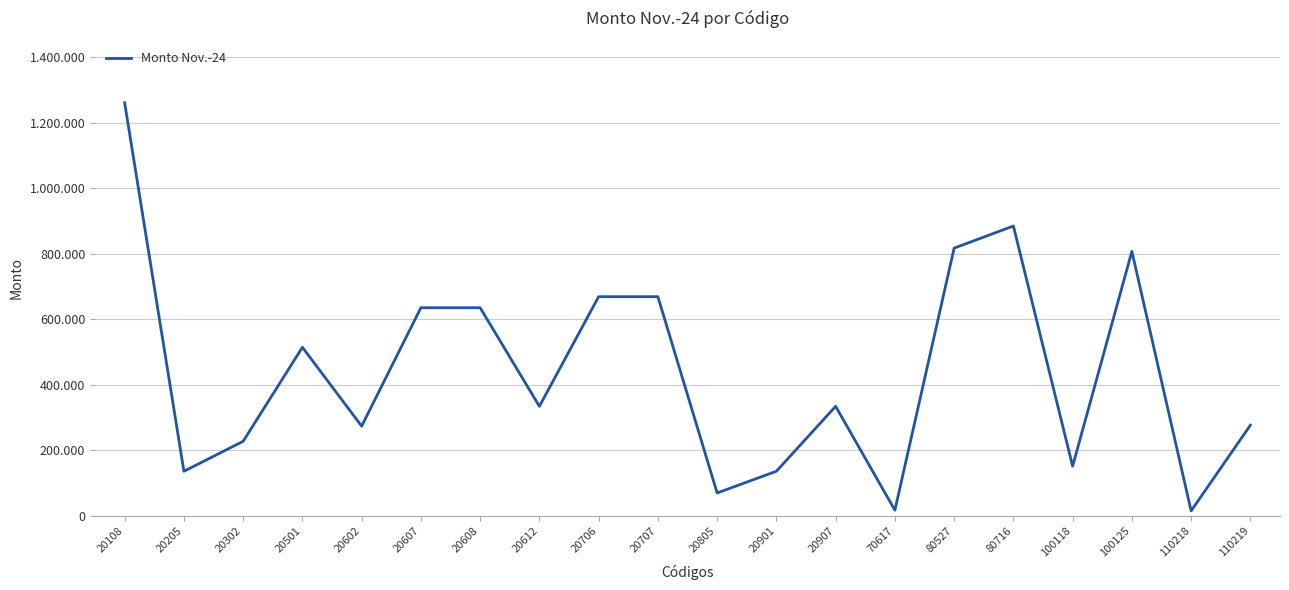

How many interior local peaks (higher than both neighbors) does the data have?

4